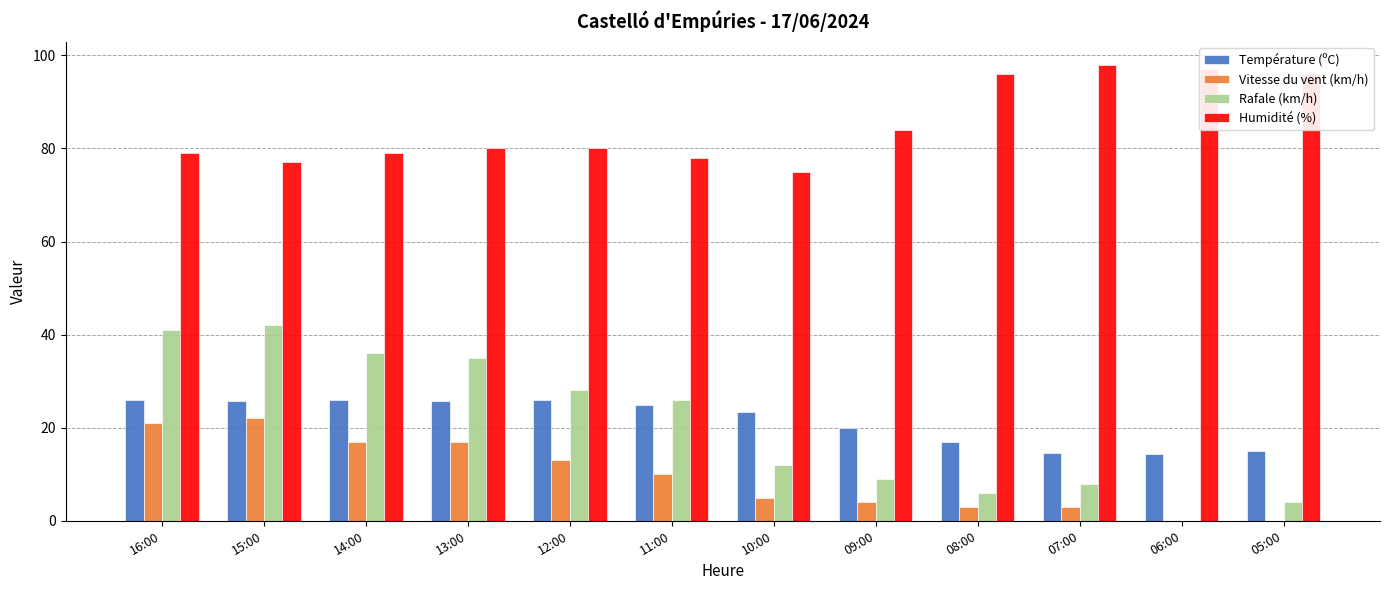

What value does the Température (ºC) series have at 06:00?

14.3